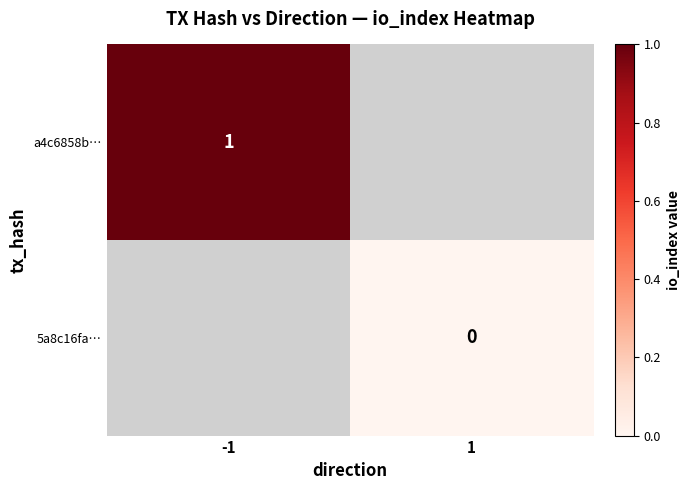

Is the value of 5a8c16fa… at 1 greater than the value of a4c6858b… at -1?

No